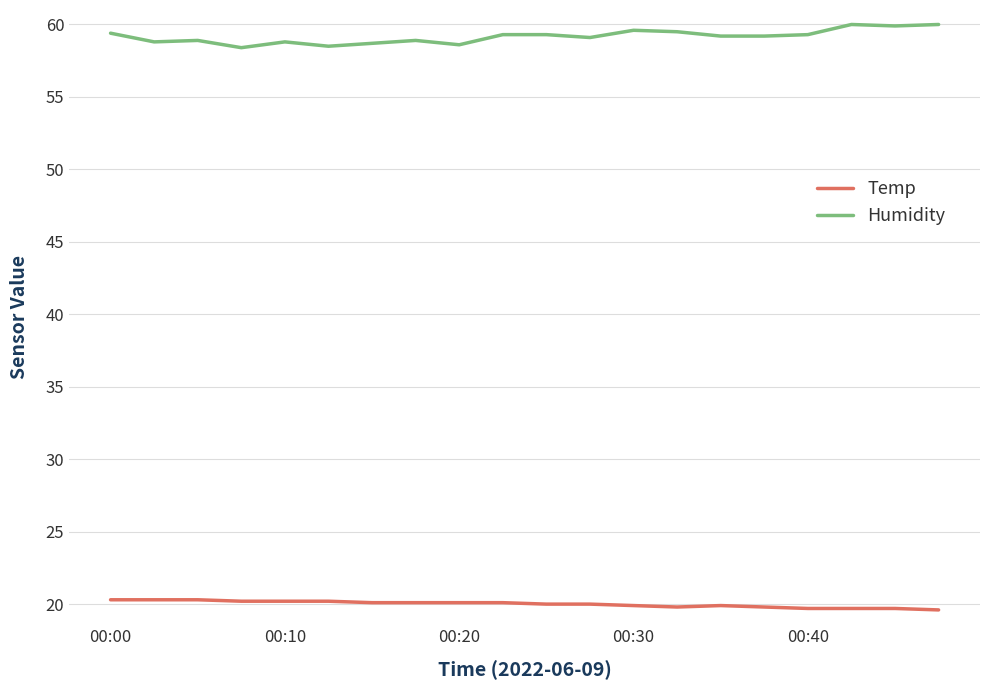

What is the maximum value for Humidity?

60.0